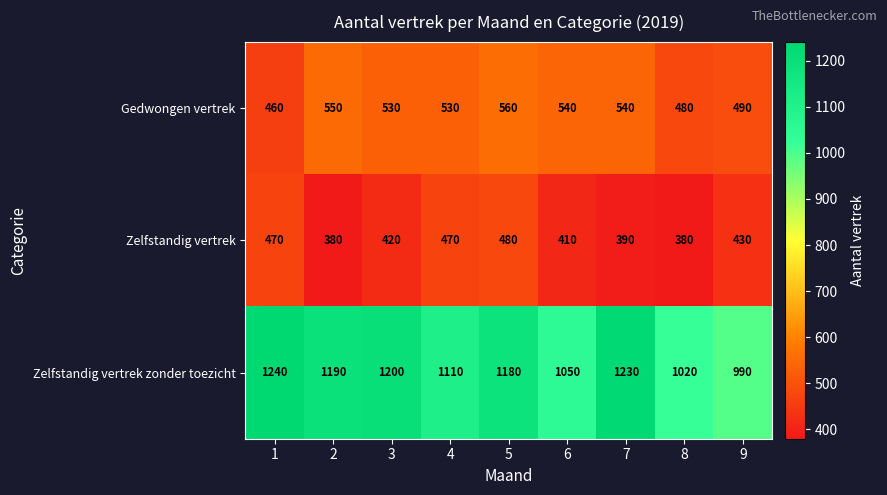

List the series in order of their peak value, lowest first.

Zelfstandig vertrek, Gedwongen vertrek, Zelfstandig vertrek zonder toezicht